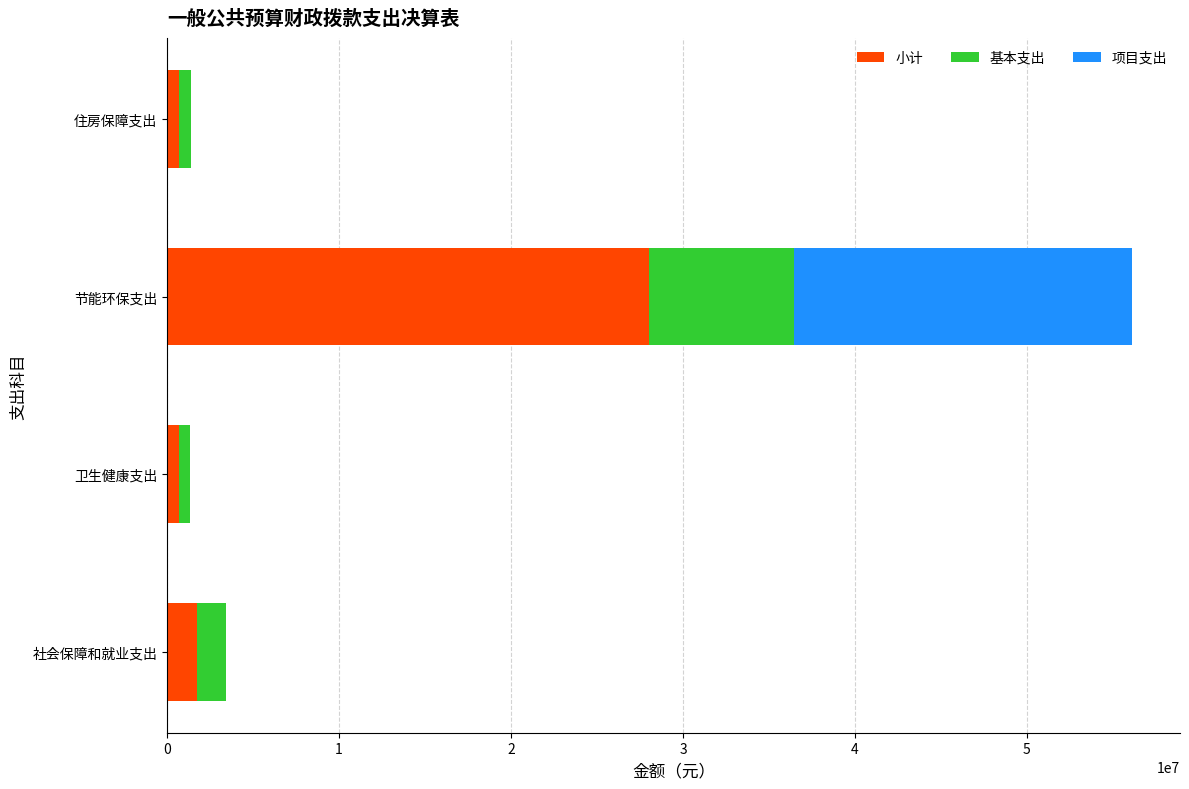

What is the total value across all series at 节能环保支出?

56094052.3